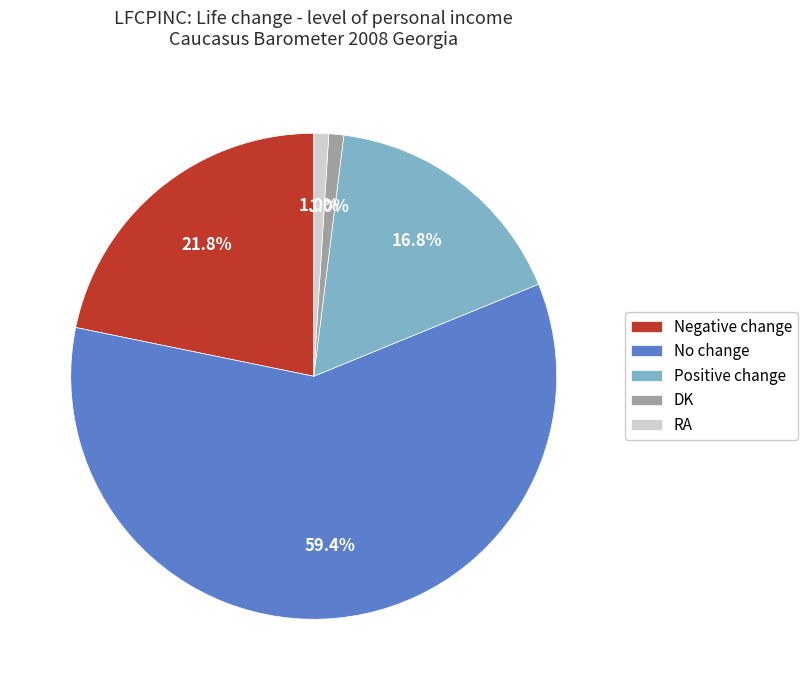

Is there a majority slice in this chart?

Yes